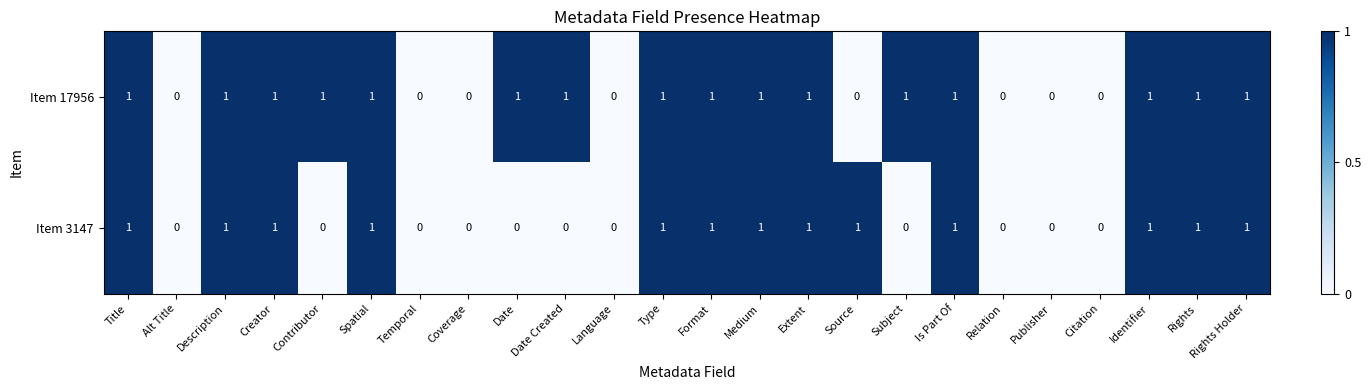

Which series has the largest total across all categories?

Item 17956